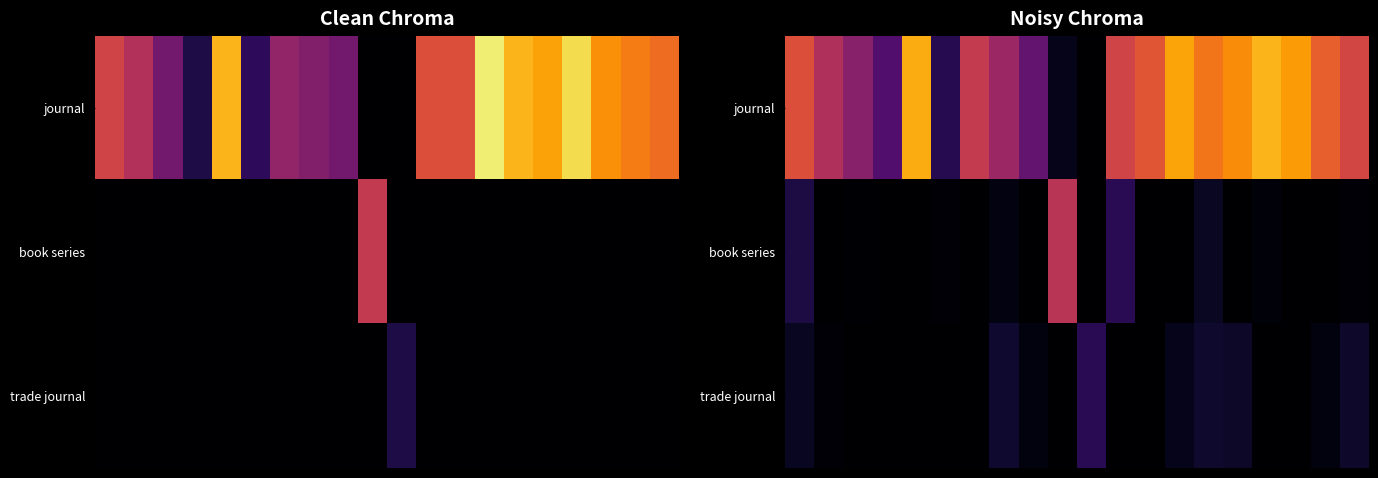

What is the sum of all book series values?

22.6